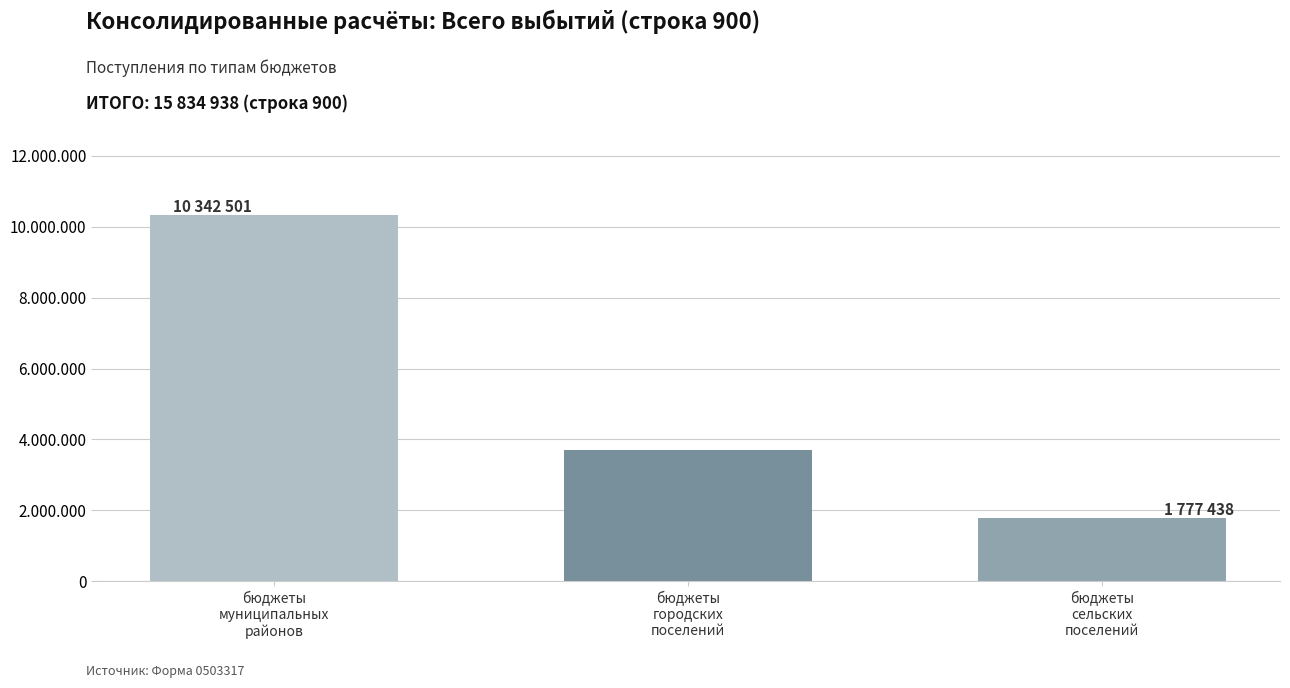

List the labels in order of value, smallest first.

бюджеты
сельских
поселений, бюджеты
городских
поселений, бюджеты
муниципальных
районов